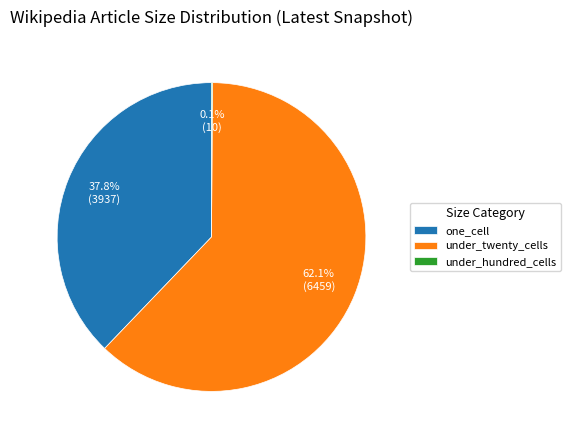

Combined, do one_cell and under_twenty_cells account for over 50%?

Yes